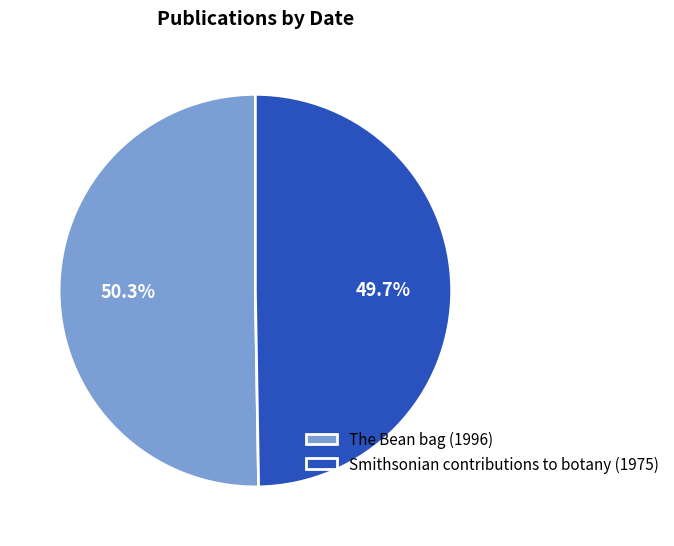

Count the number of slices in the pie.

2